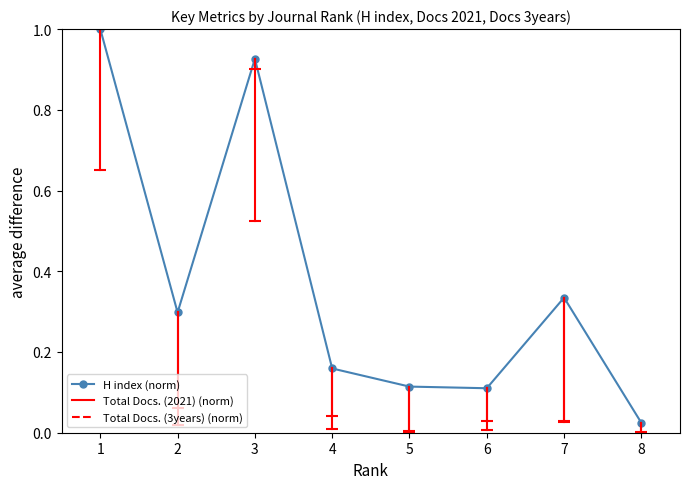

How many lines are shown in the chart?

1